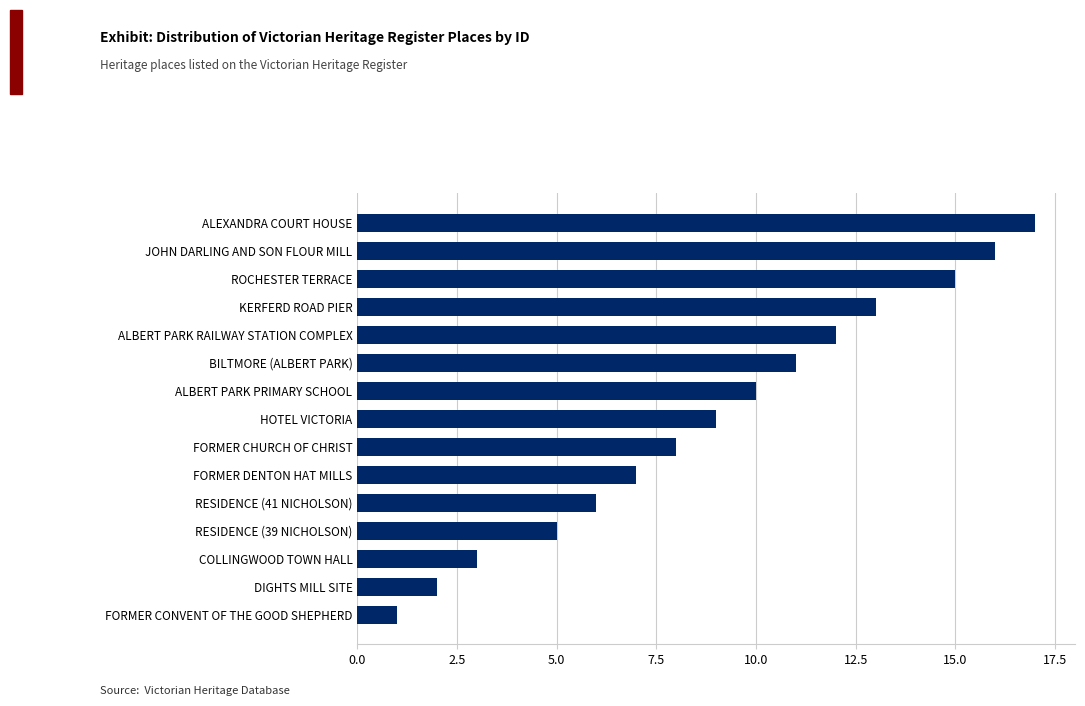

Which category has the highest value across all series?

ALEXANDRA COURT HOUSE